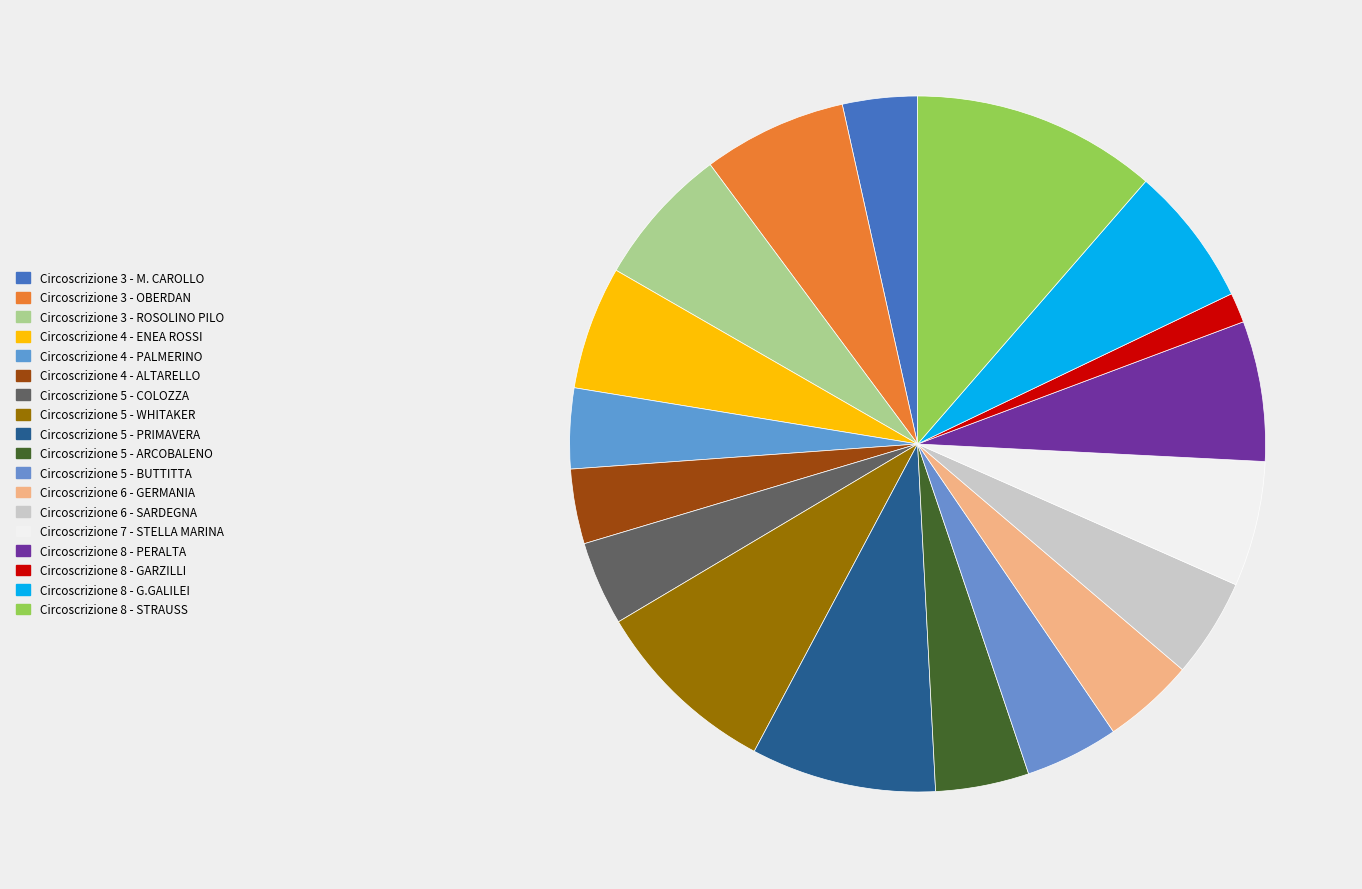

To the nearest percent, what percentage of the pie is Circoscrizione 5 - COLOZZA?

4%